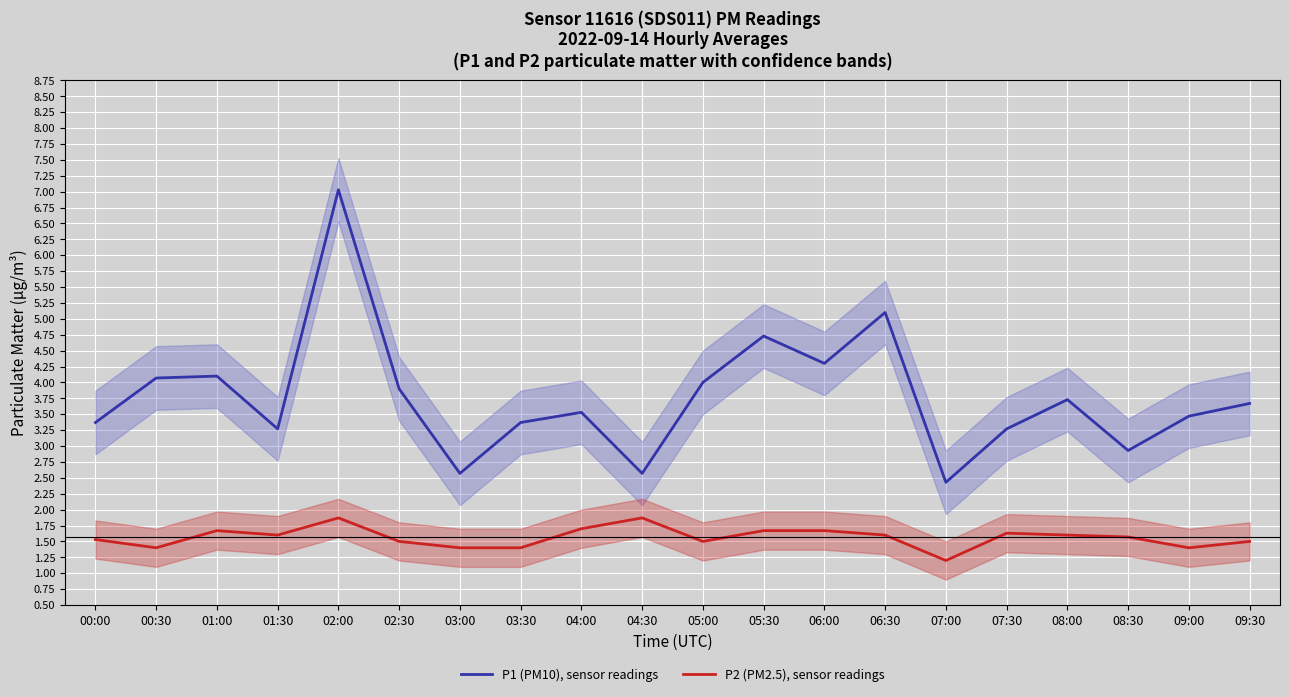

True or false: P2 (PM2.5), sensor readings and P1 (PM10), sensor readings cross at least once.

False